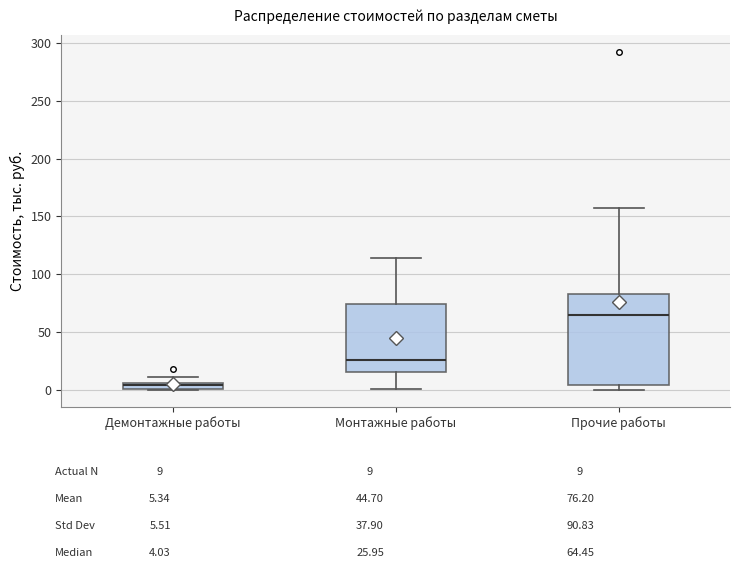

Where does the upper whisker of the box for Монтажные работы end on the y-axis? The values are not printed on the chart, so give them approximately, as read against the axis.

115